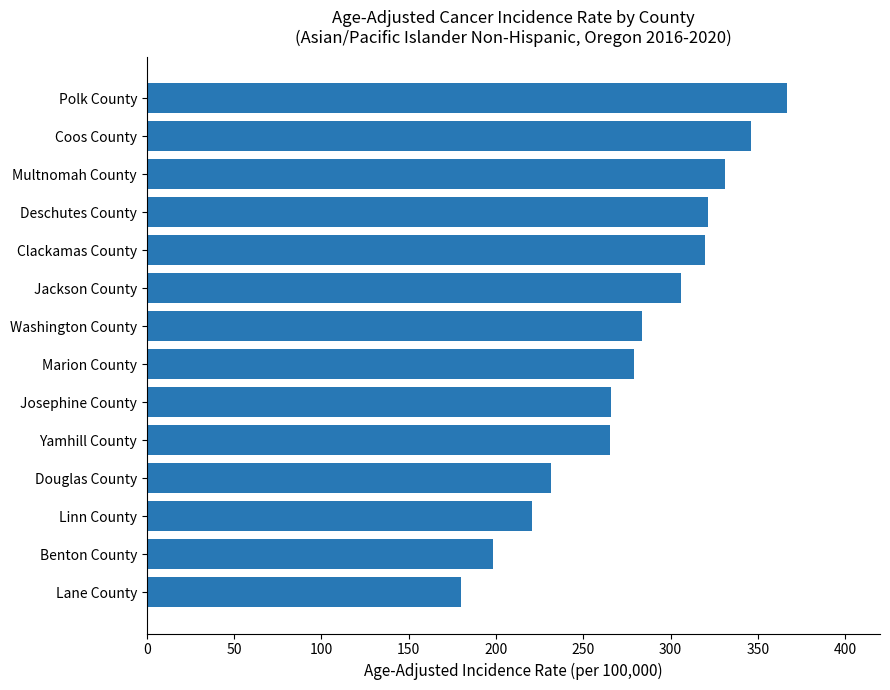

What is the change in value from Clackamas County to Yamhill County?

-54.5